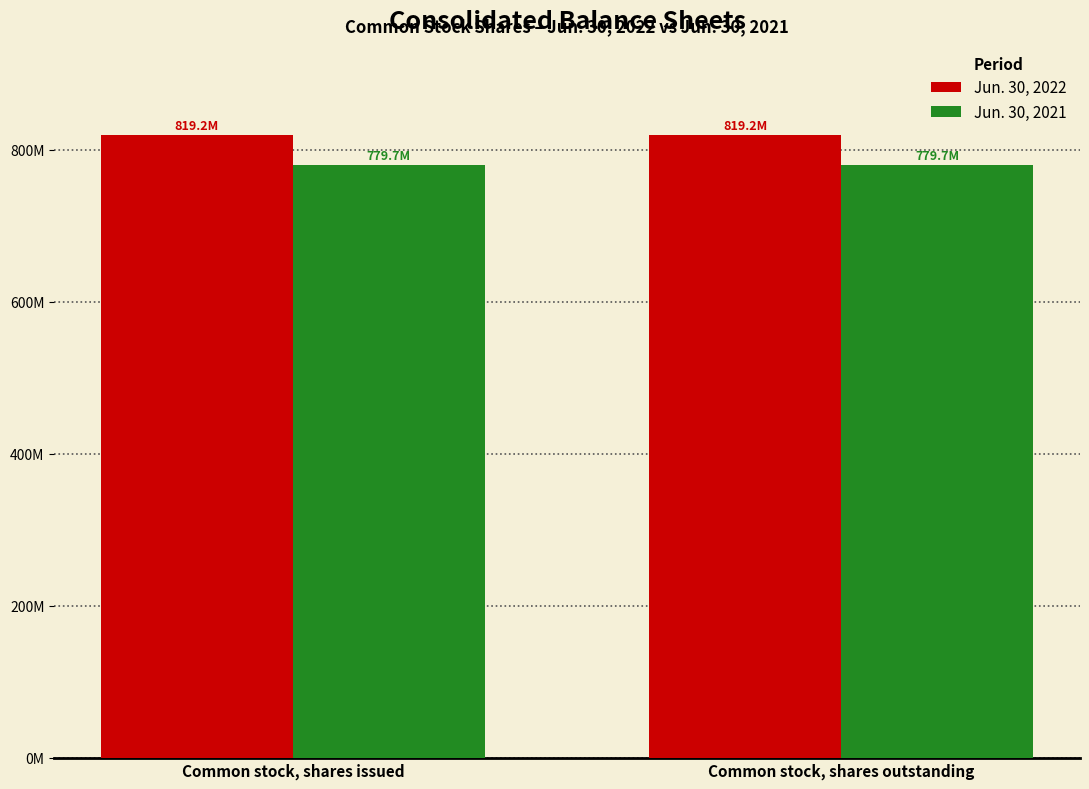

Are the bars grouped side by side (vs. stacked)?

Yes